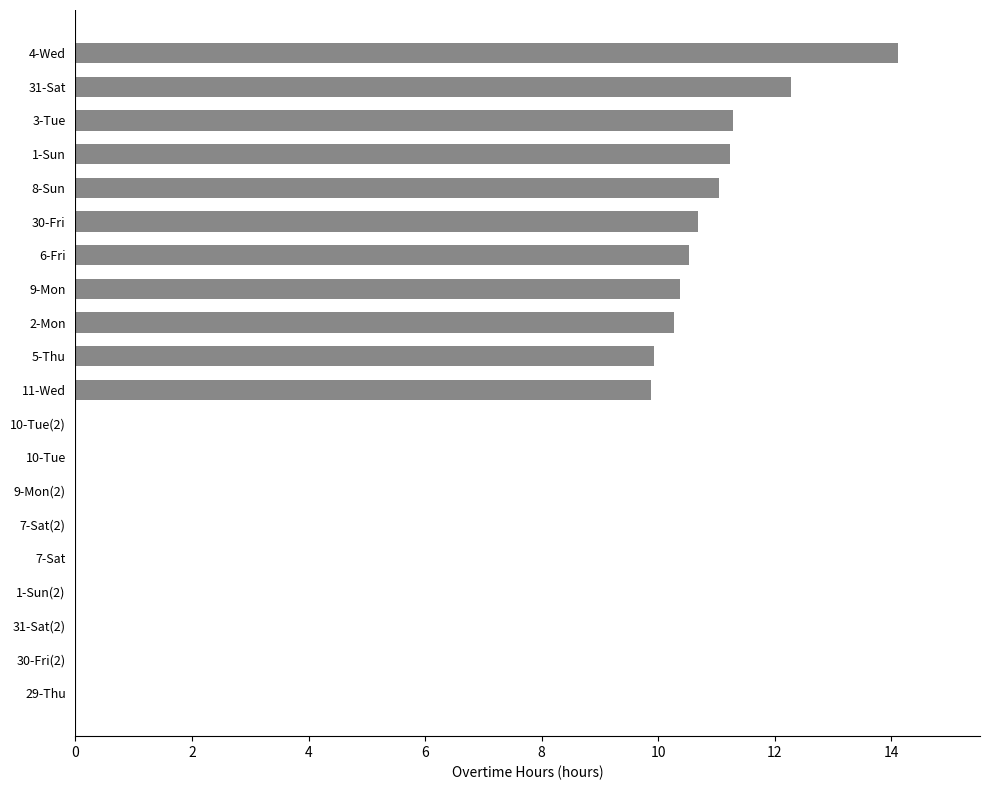

Between 4-Wed and 3-Tue, which is larger?

4-Wed